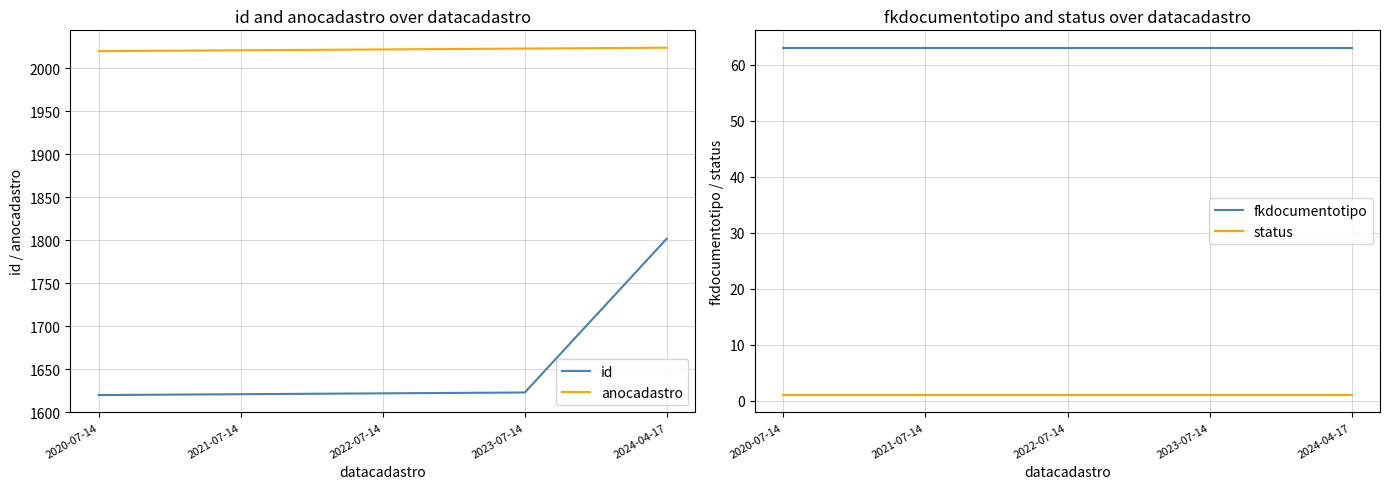

What are all the series names shown in the legend?

id, anocadastro, fkdocumentotipo, status